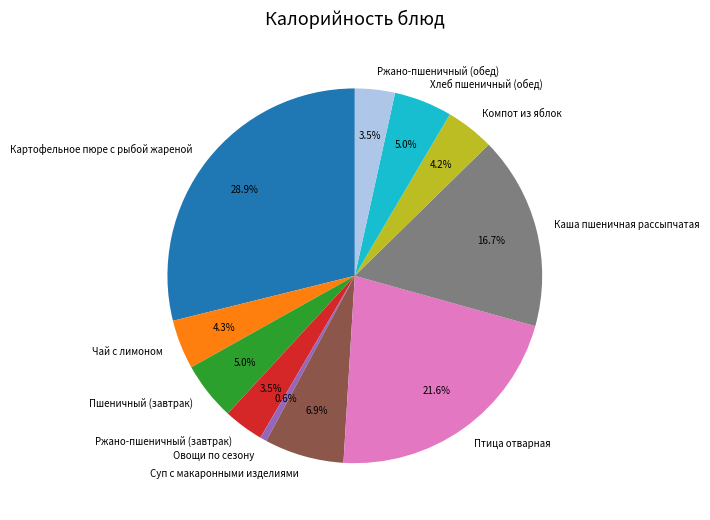

Is Картофельное пюре с рыбой жареной the majority of the pie?

No